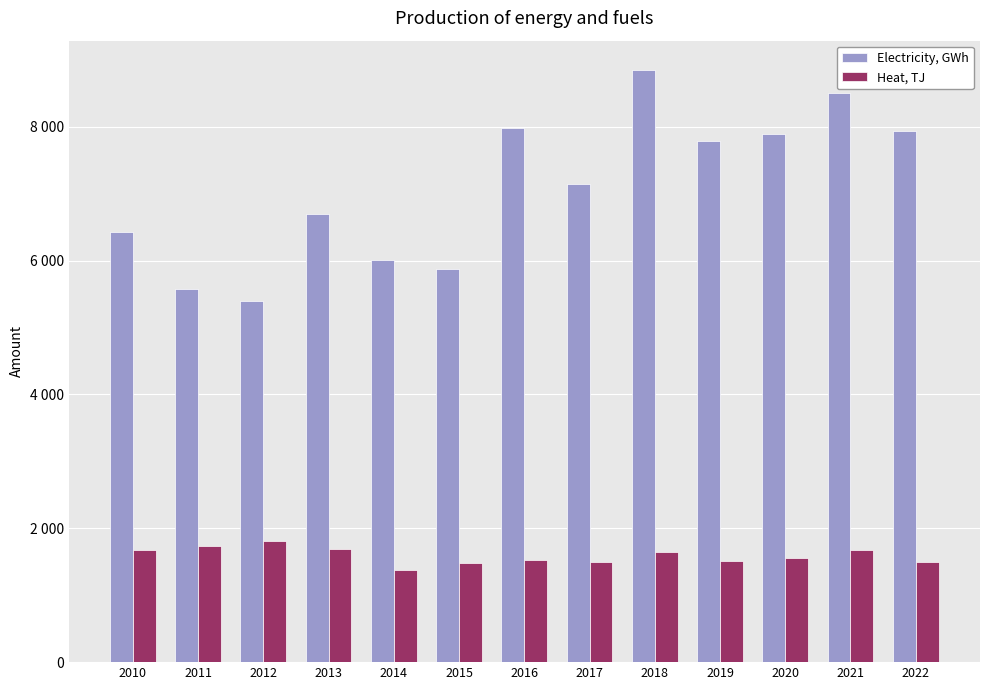

What are all the series names shown in the legend?

Electricity, GWh, Heat, TJ